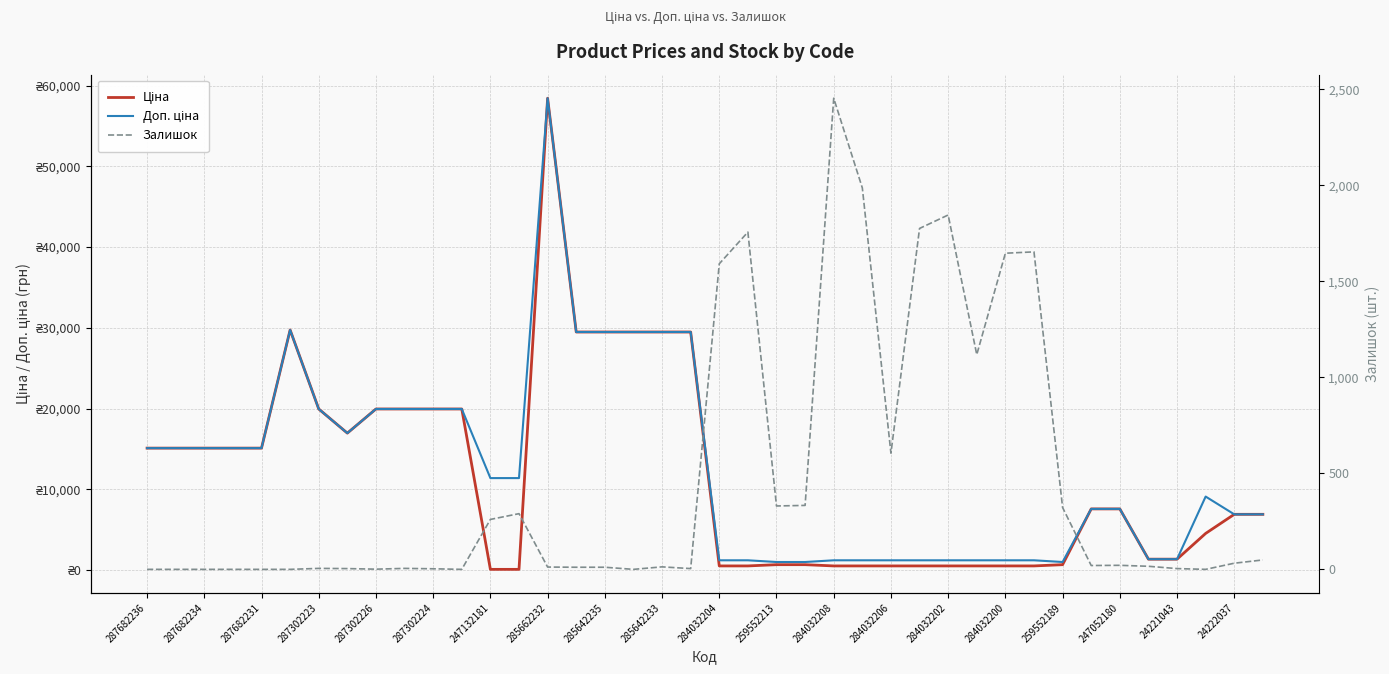

What is the approximate value of Доп. ціна at 39?

6925.7